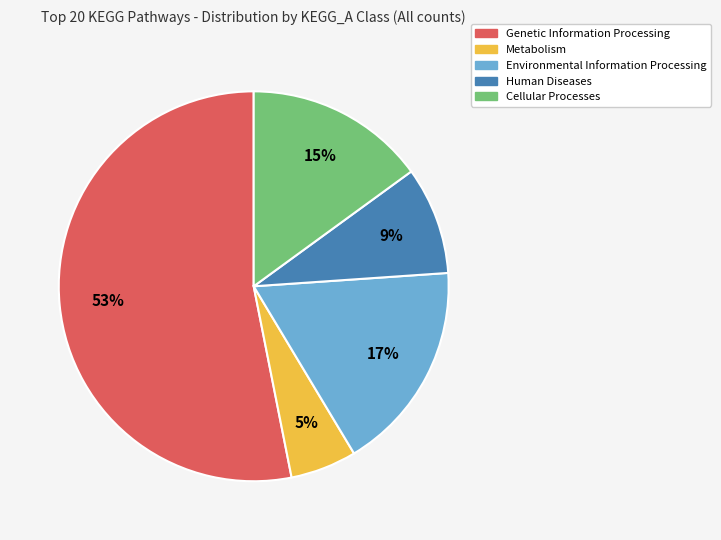

The Genetic Information Processing slice represents 53% of the pie. True or false?

True